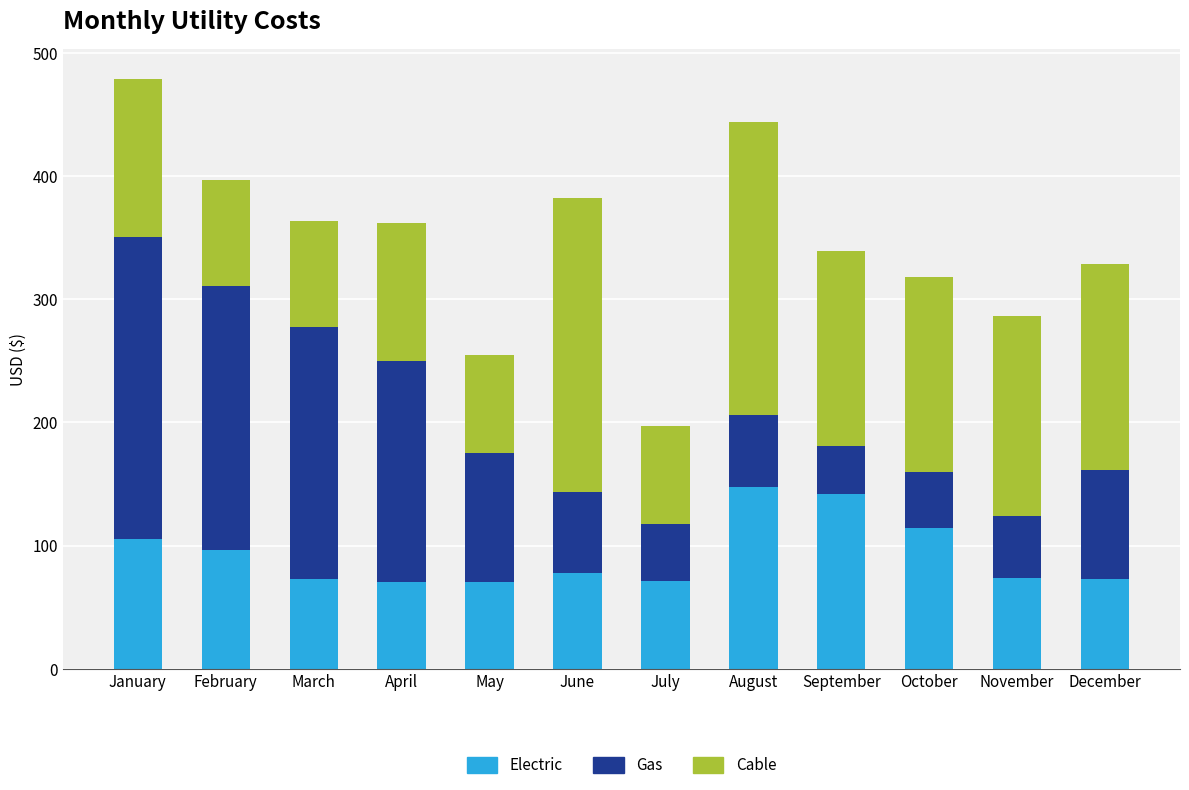

The Electric series shows 70.2 at May. True or false?

True